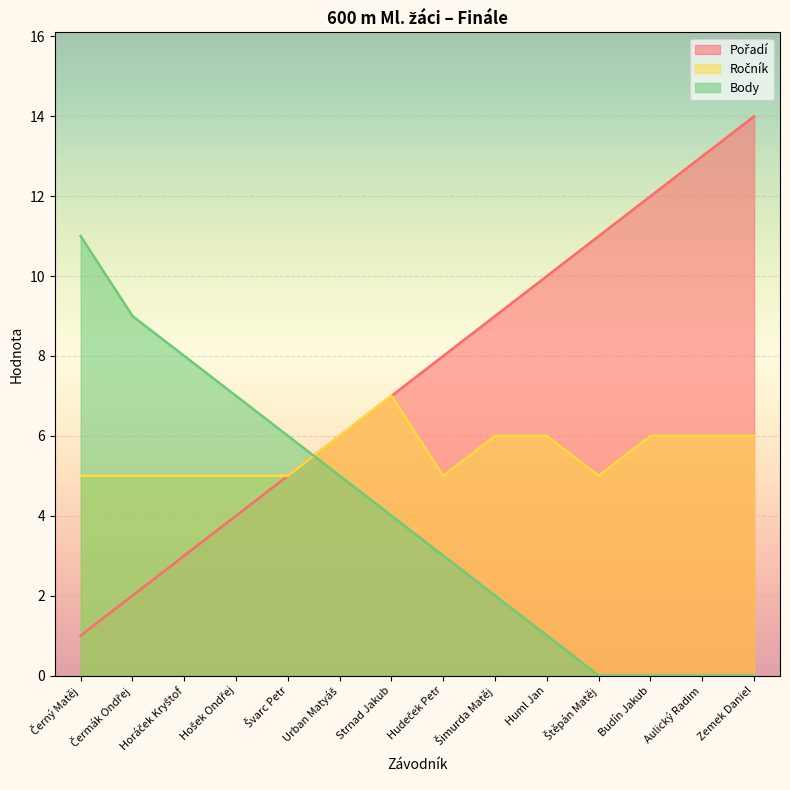

What is the difference between the Pořadí values at Zemek Daniel and Huml Jan?

4